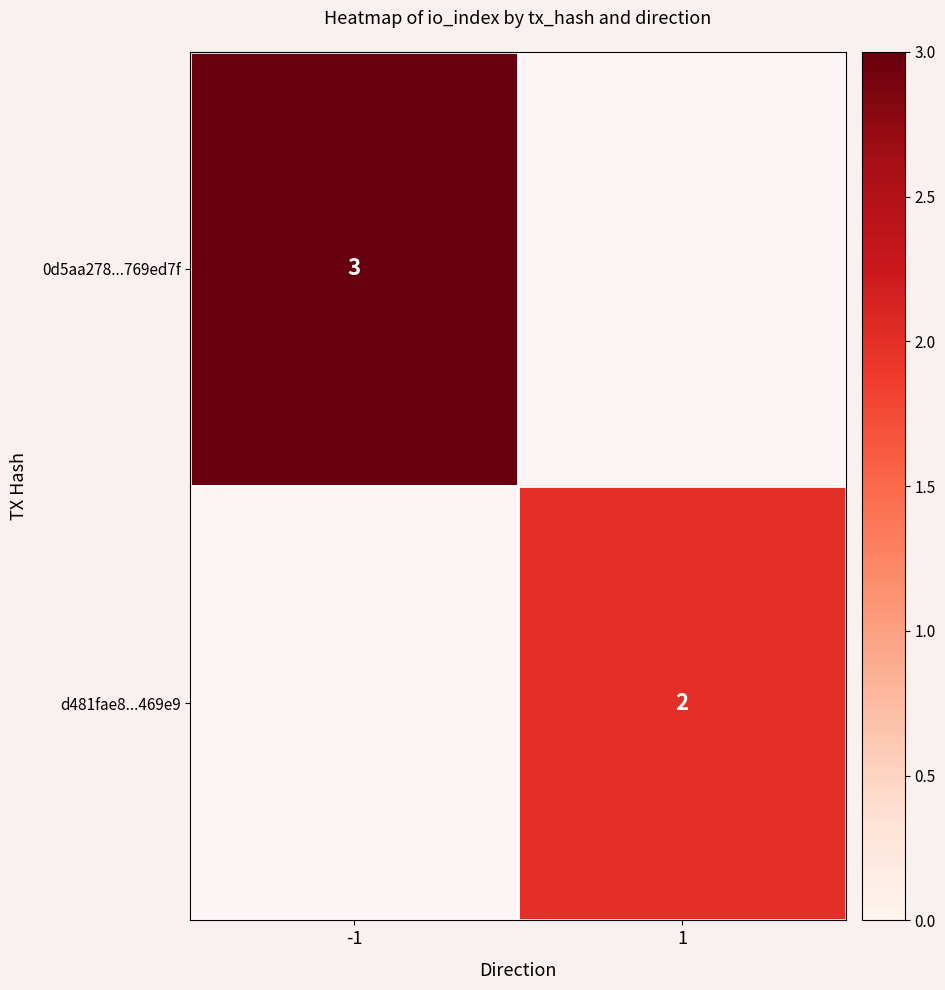

Is it true that 0d5aa278...769ed7f equals 3 at -1?

True